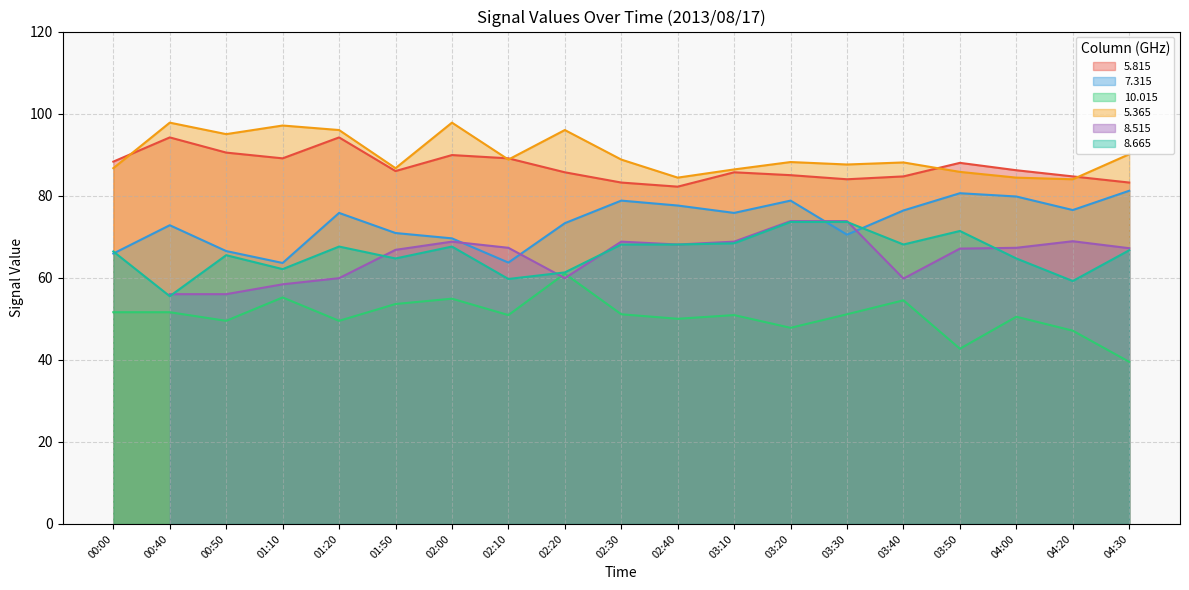

What is the sum of all 7.315 values?

1398.1